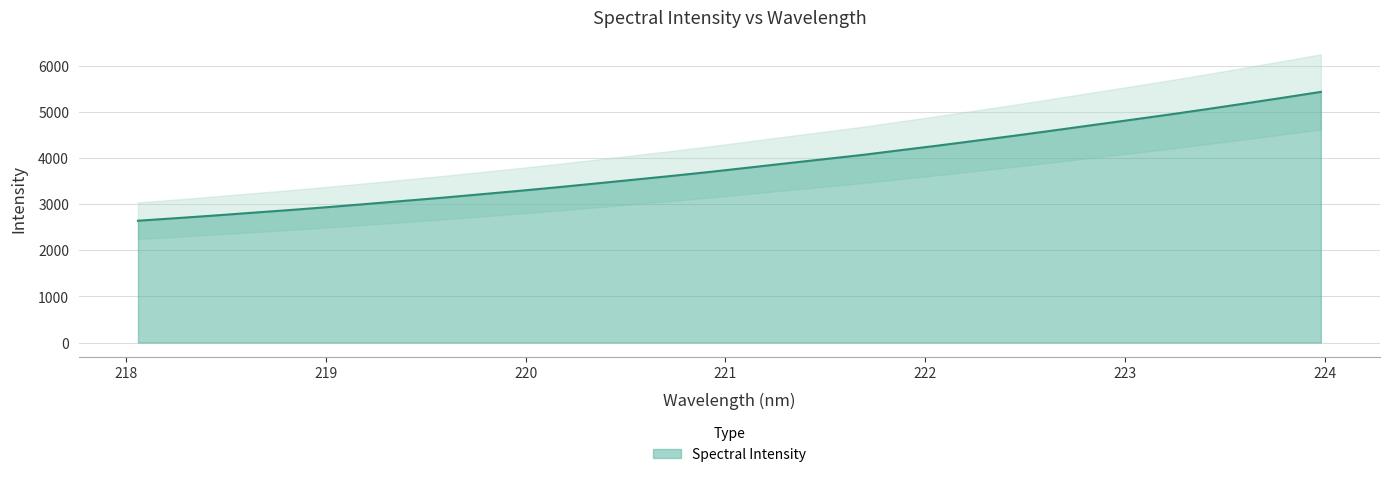

List the labels in order of value, smallest first.

218.0596, 218.2508, 218.442, 218.6332, 218.8244, 219.0156, 219.2067, 219.3979, 219.589, 219.7801, 219.9712, 220.1623, 220.3533, 220.5444, 220.7354, 220.9264, 221.1174, 221.3083, 221.4993, 221.6902, 221.8812, 222.0721, 222.263, 222.4538, 222.6447, 222.8355, 223.0264, 223.2172, 223.408, 223.5987, 223.7895, 223.9802